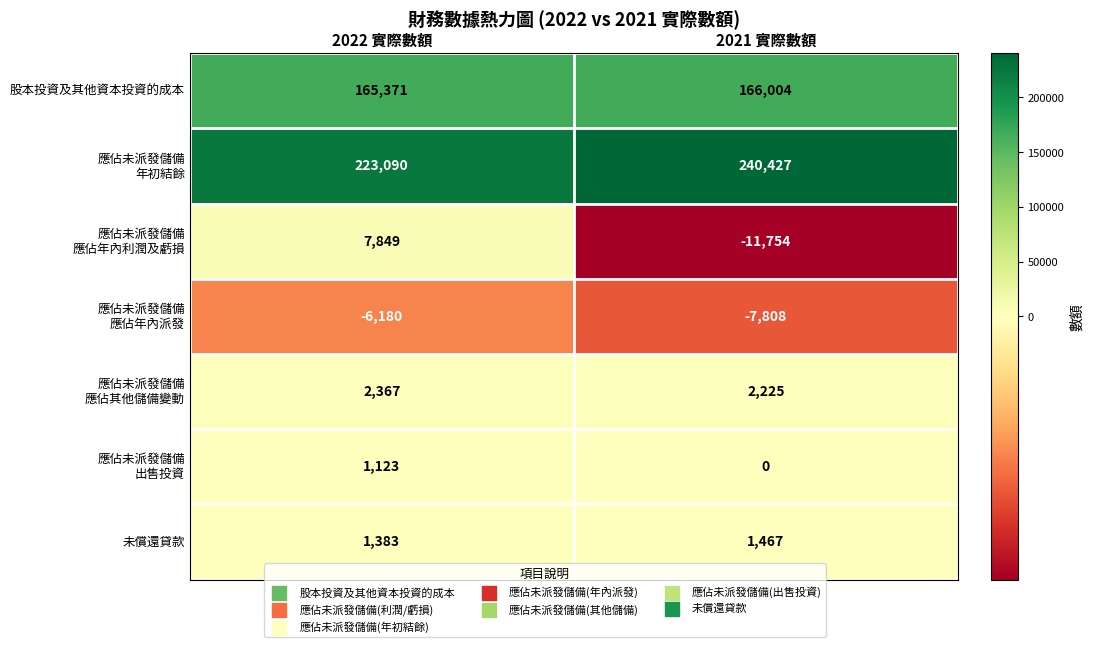

What is the sum of the 股本投資及其他資本投資的成本 values at 2021 實際數額 and 2022 實際數額?

331375